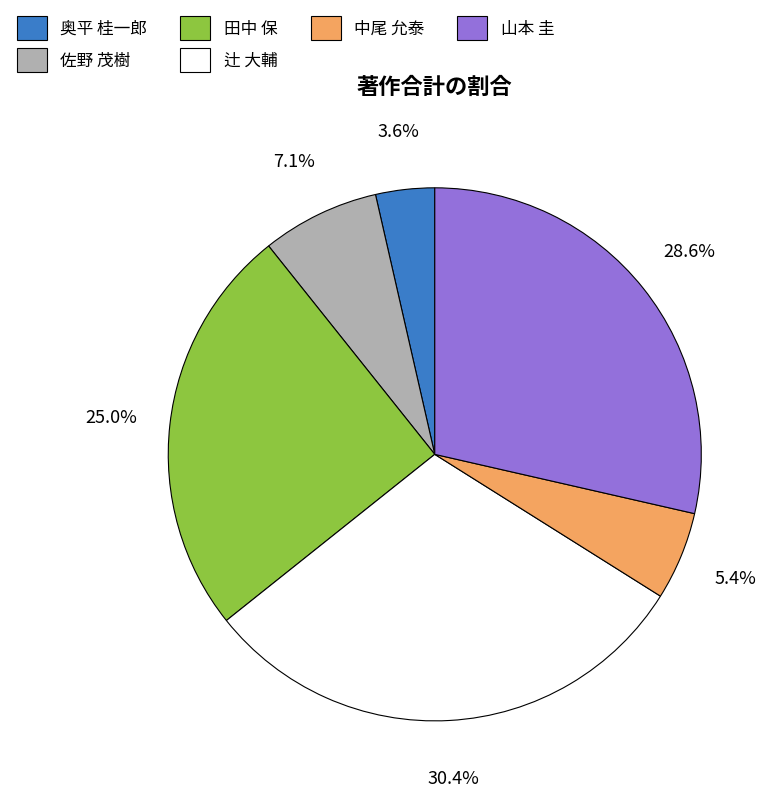

Does 奥平 桂一郎 represent more than half of the total?

No